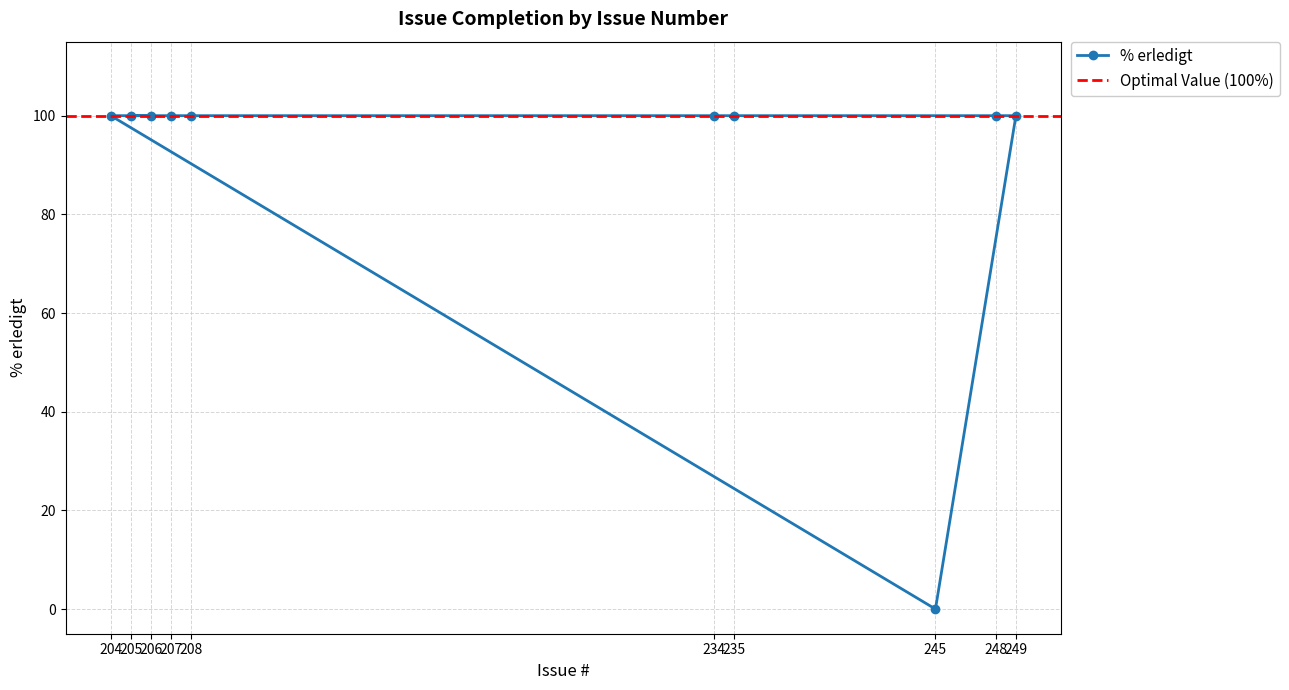

True or false: the data shows 43 at 235.

False